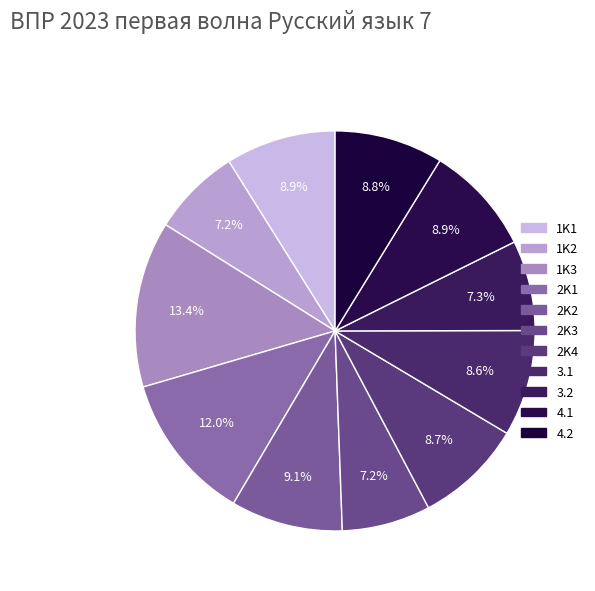

True or false: 2K1 accounts for 19% of the total.

False